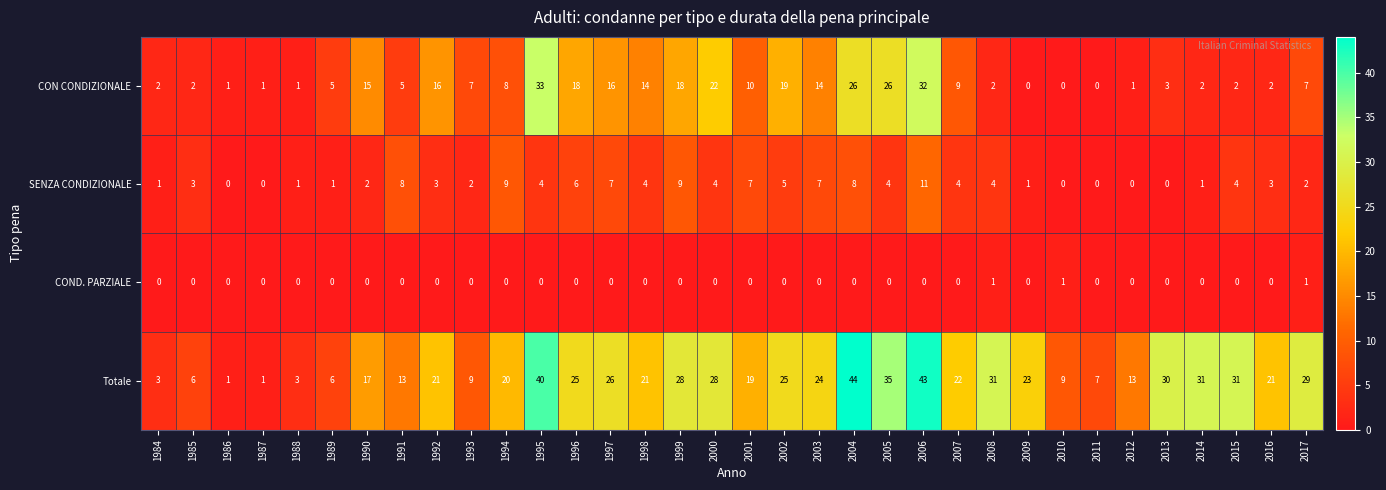

At which label does CON CONDIZIONALE first exceed 7?

1990